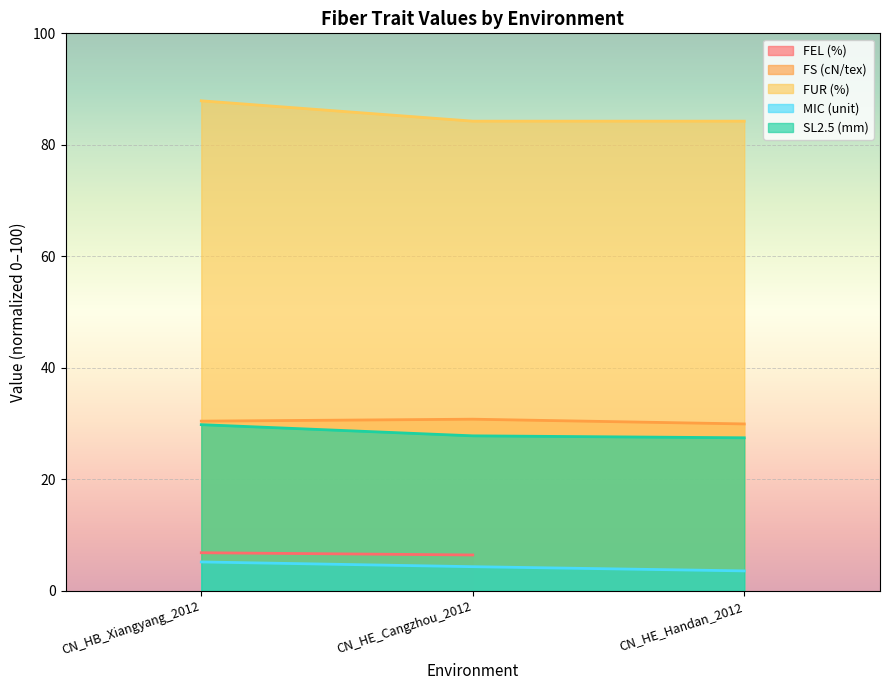

How many data points does each series have?

3